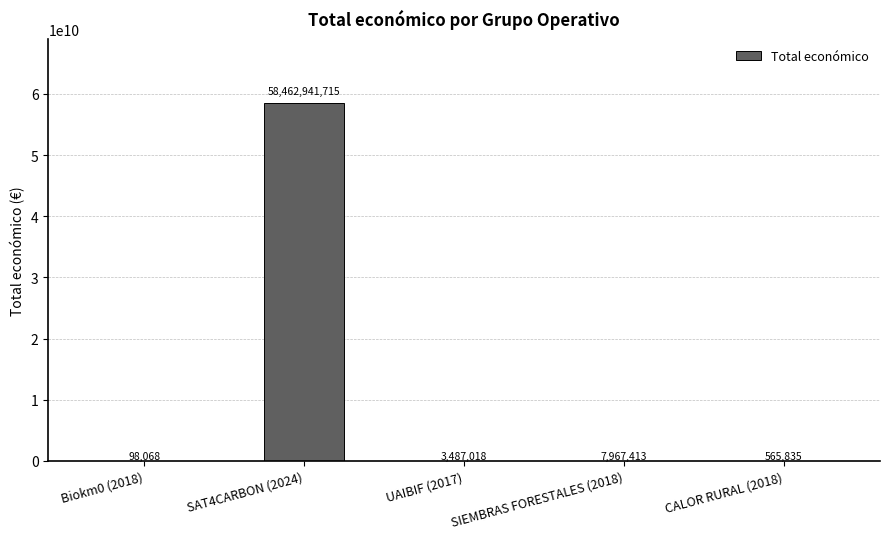

Between CALOR RURAL (2018) and SIEMBRAS FORESTALES (2018), which is larger?

SIEMBRAS FORESTALES (2018)